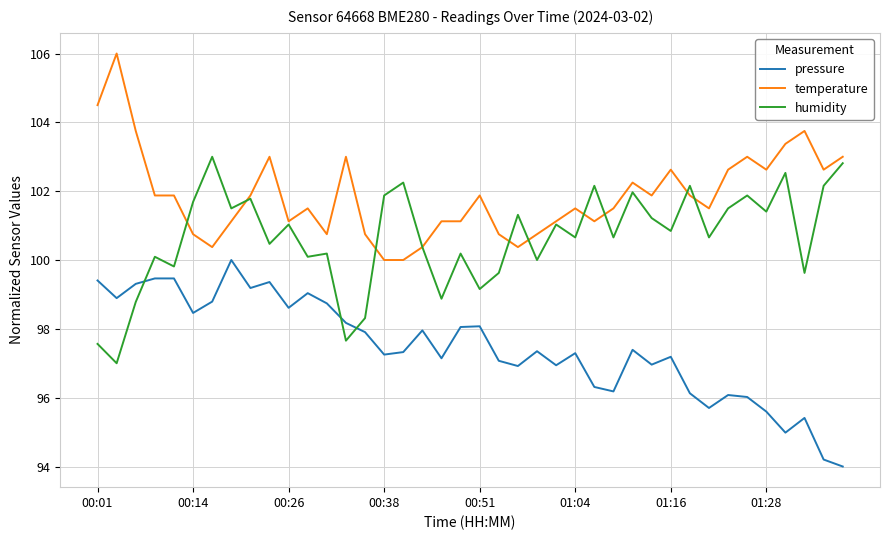

True or false: pressure and humidity cross at least once.

True